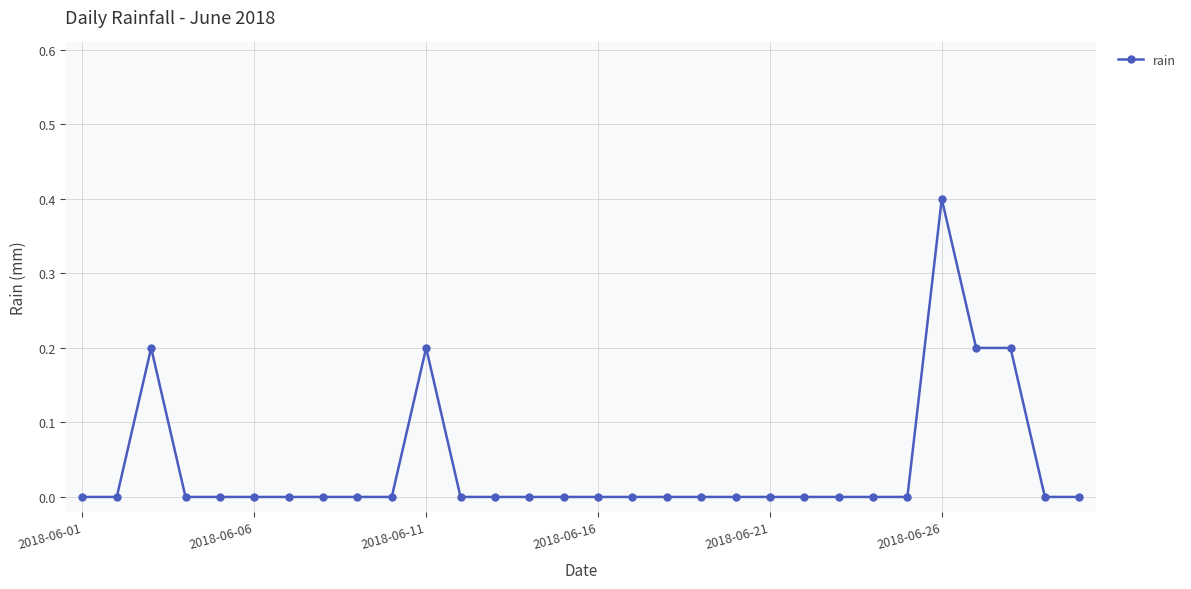

How many data points does each series have?

30